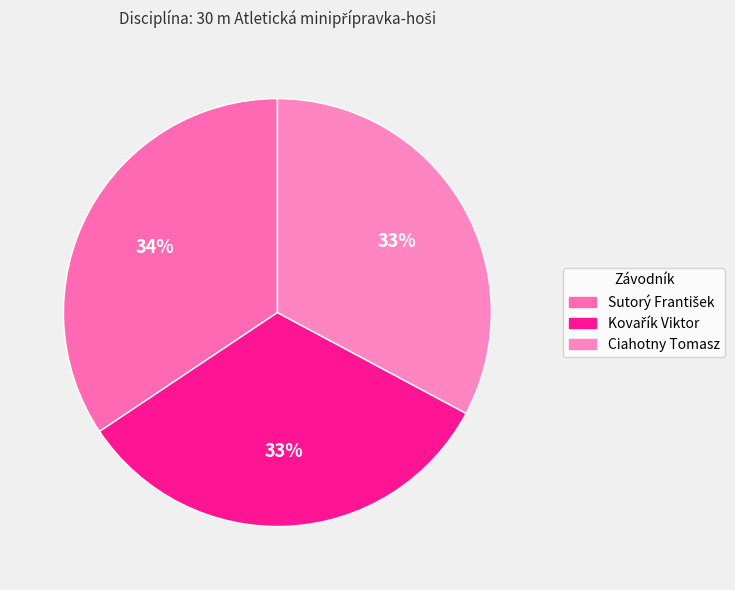

Is there a majority slice in this chart?

No